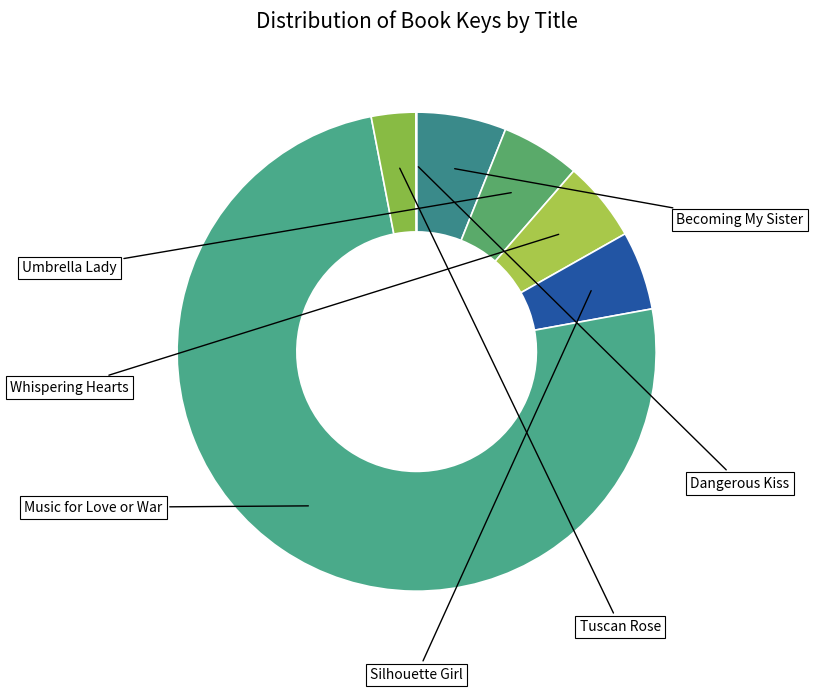

Which category has the smallest portion of the pie?

Dangerous Kiss